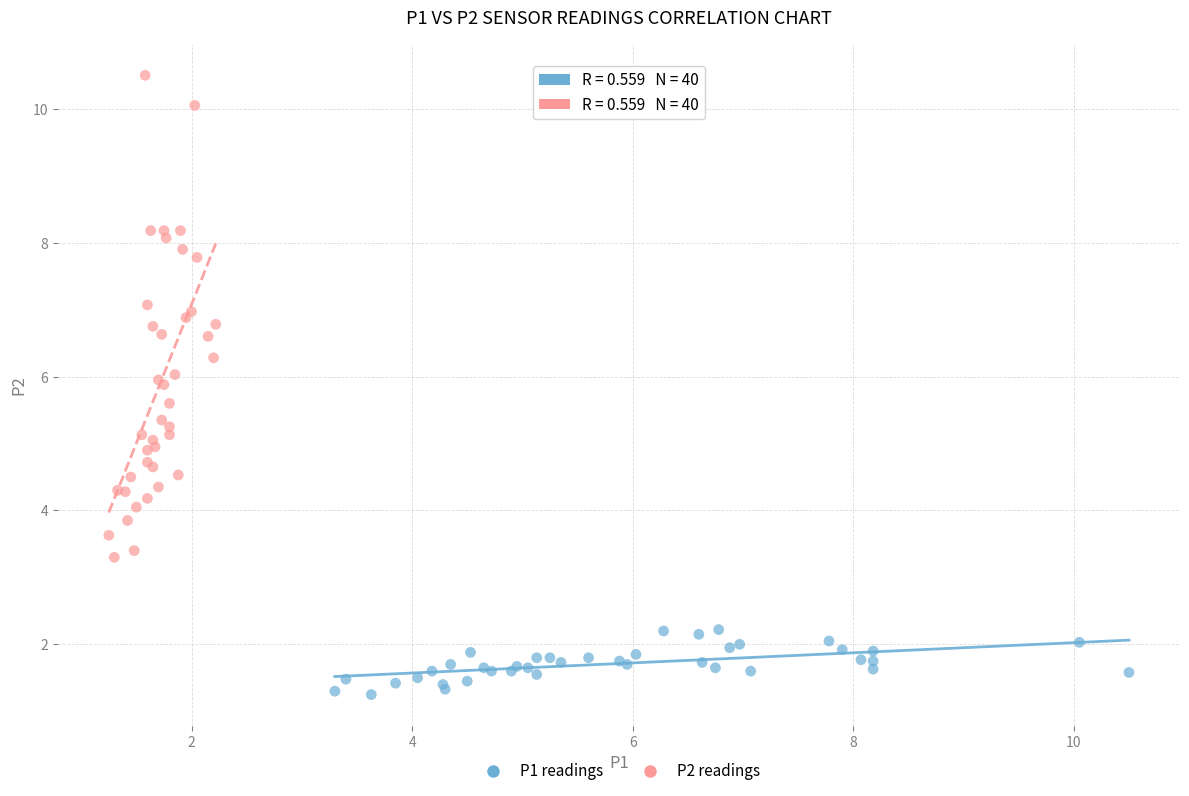

What are all the series names shown in the legend?

P1 readings, P2 readings